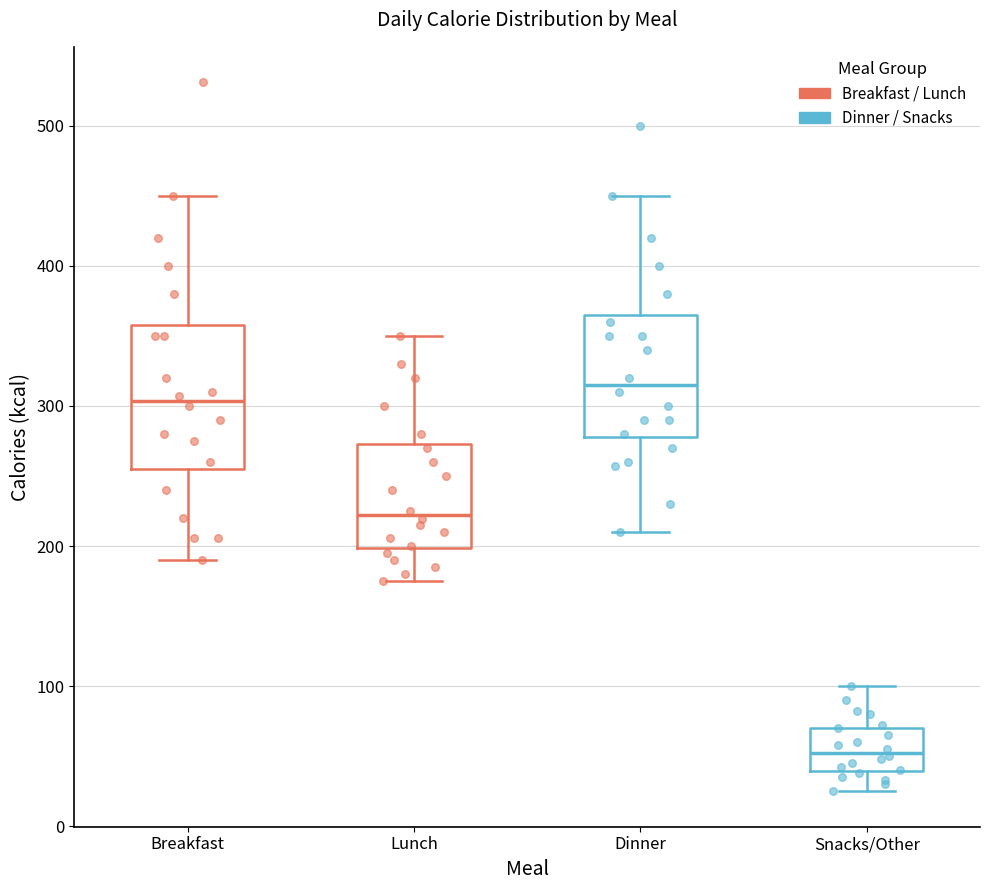

Comparing the boxes themselves (not the whiskers), which one is the tallest?

Breakfast